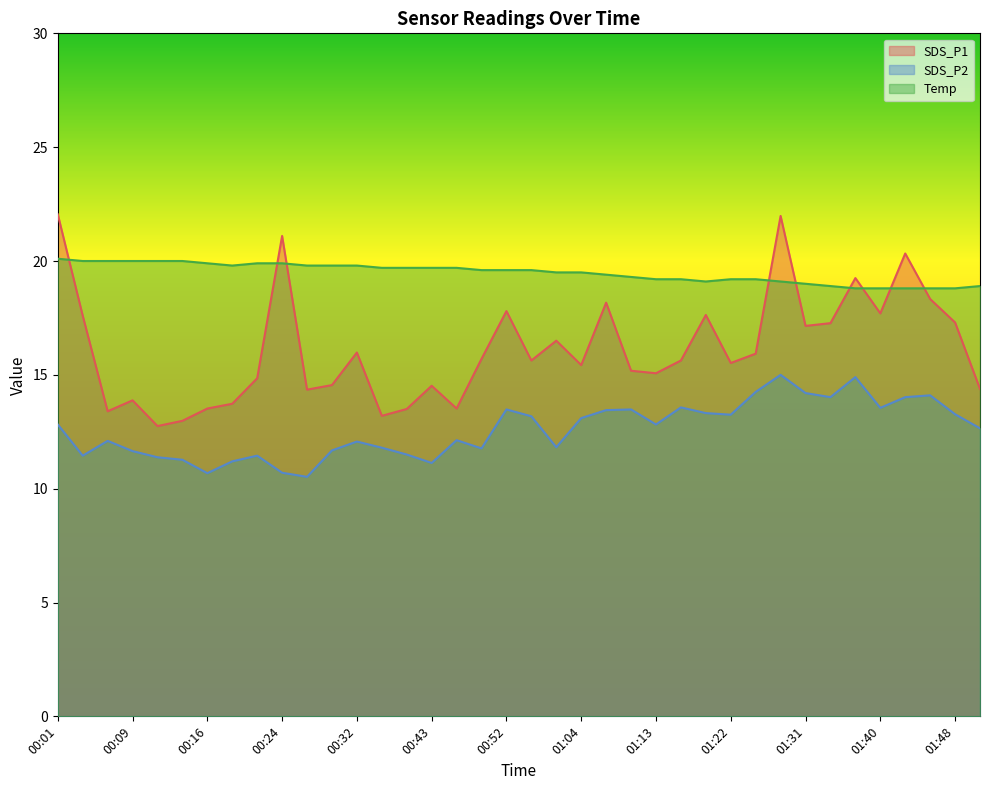

What are all the series names shown in the legend?

SDS_P1, SDS_P2, Temp